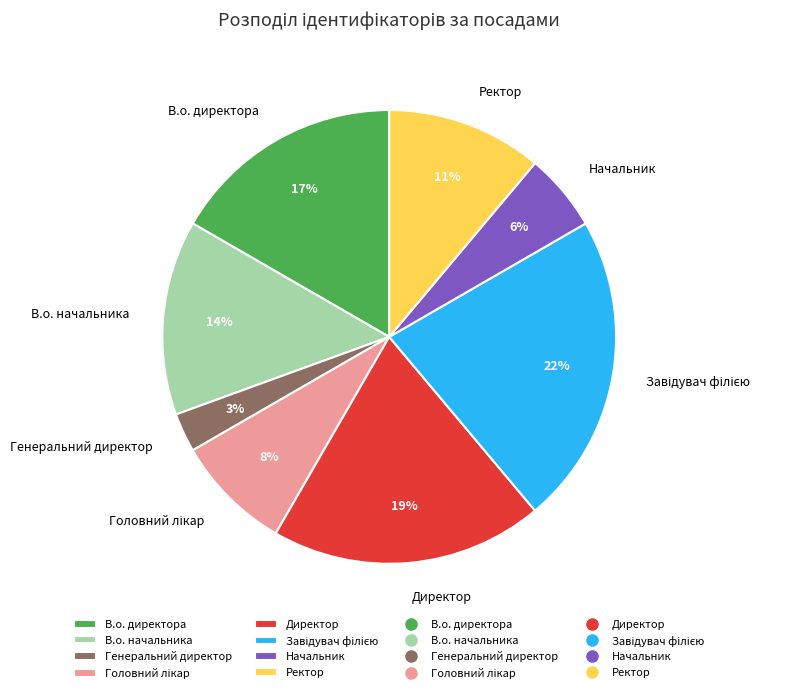

To the nearest percent, what percentage of the pie is Генеральний директор?

3%